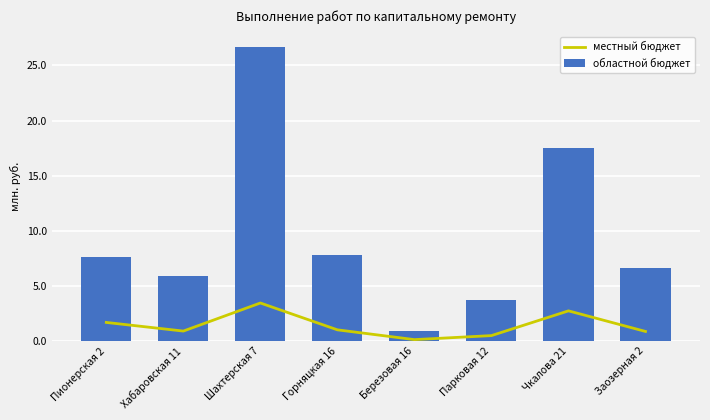

What is the label of the 4th bar from the right?

Березовая 16